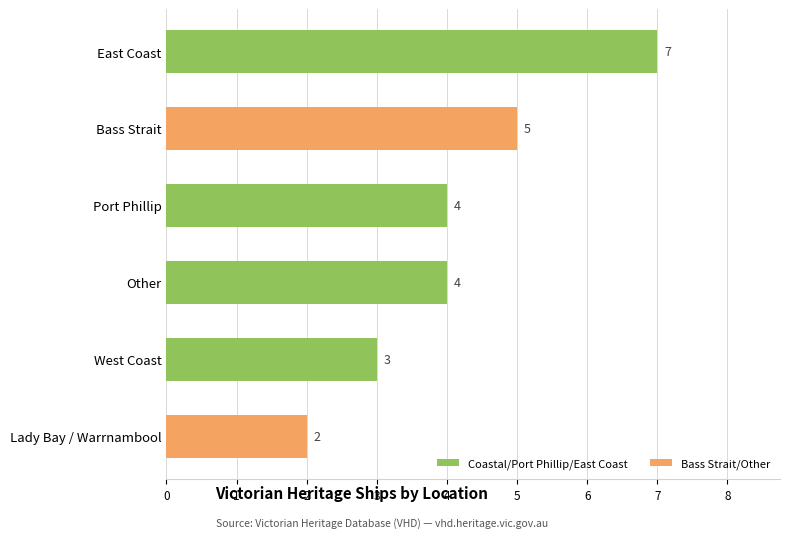

What is the greatest value displayed?

7